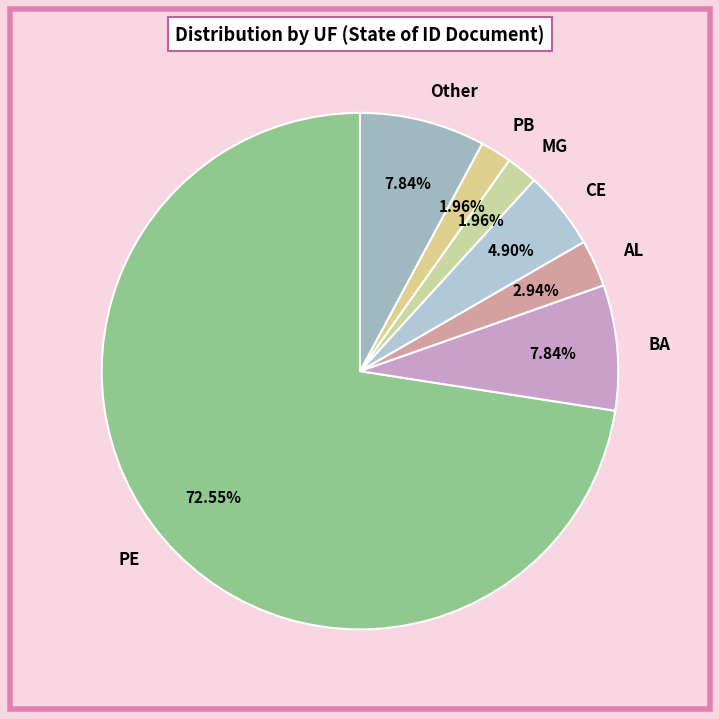

To the nearest percent, what is the average slice percentage?

14%